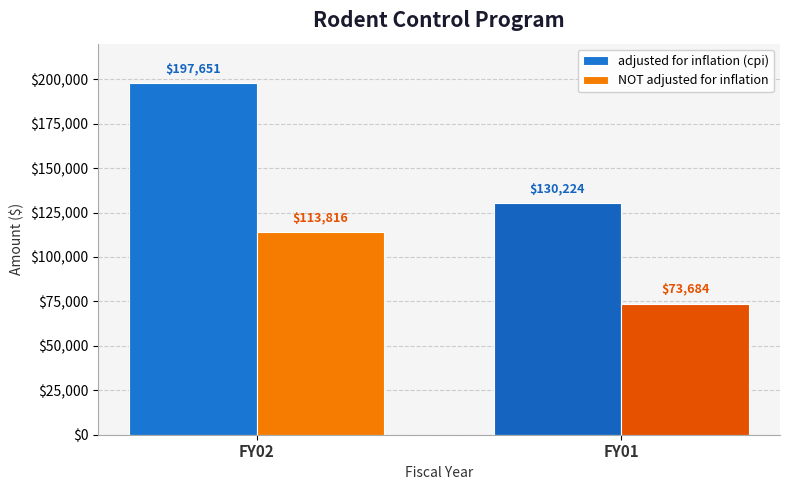

Reading right to left, transcribe all the data shown in this chart.

adjusted for inflation (cpi): 130224	197651
NOT adjusted for inflation: 73684	113816